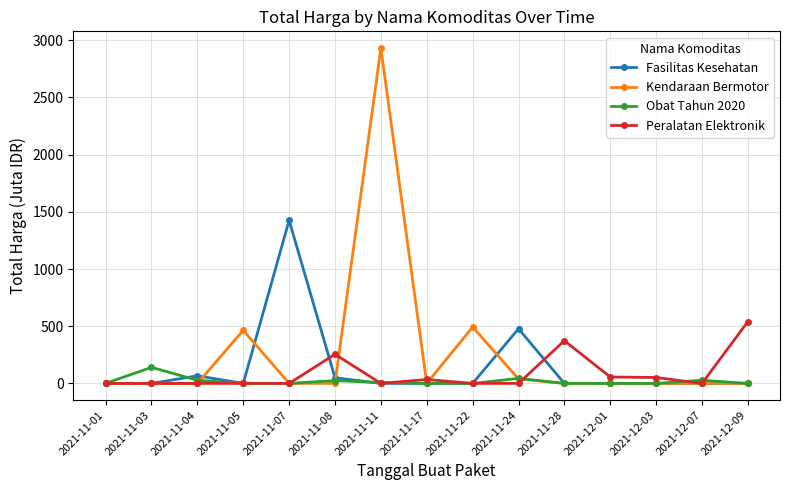

What is the average value of the Fasilitas Kesehatan series?

134.6